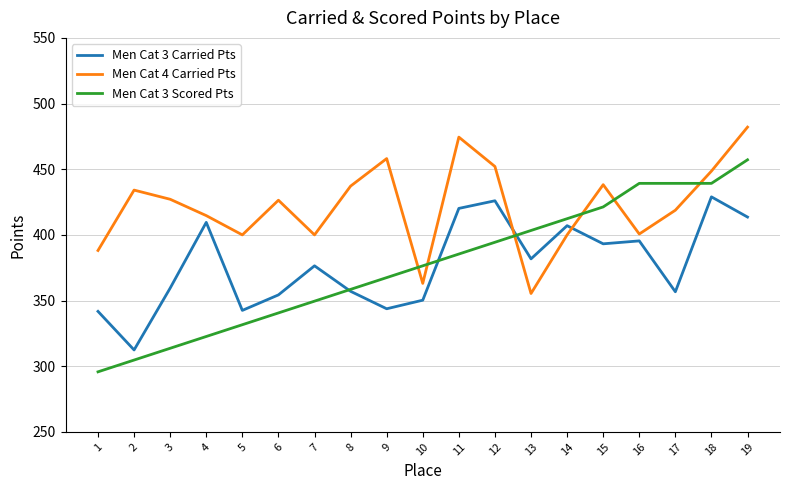

The value of Men Cat 3 Carried Pts at 7 is 617.9. True or false?

False